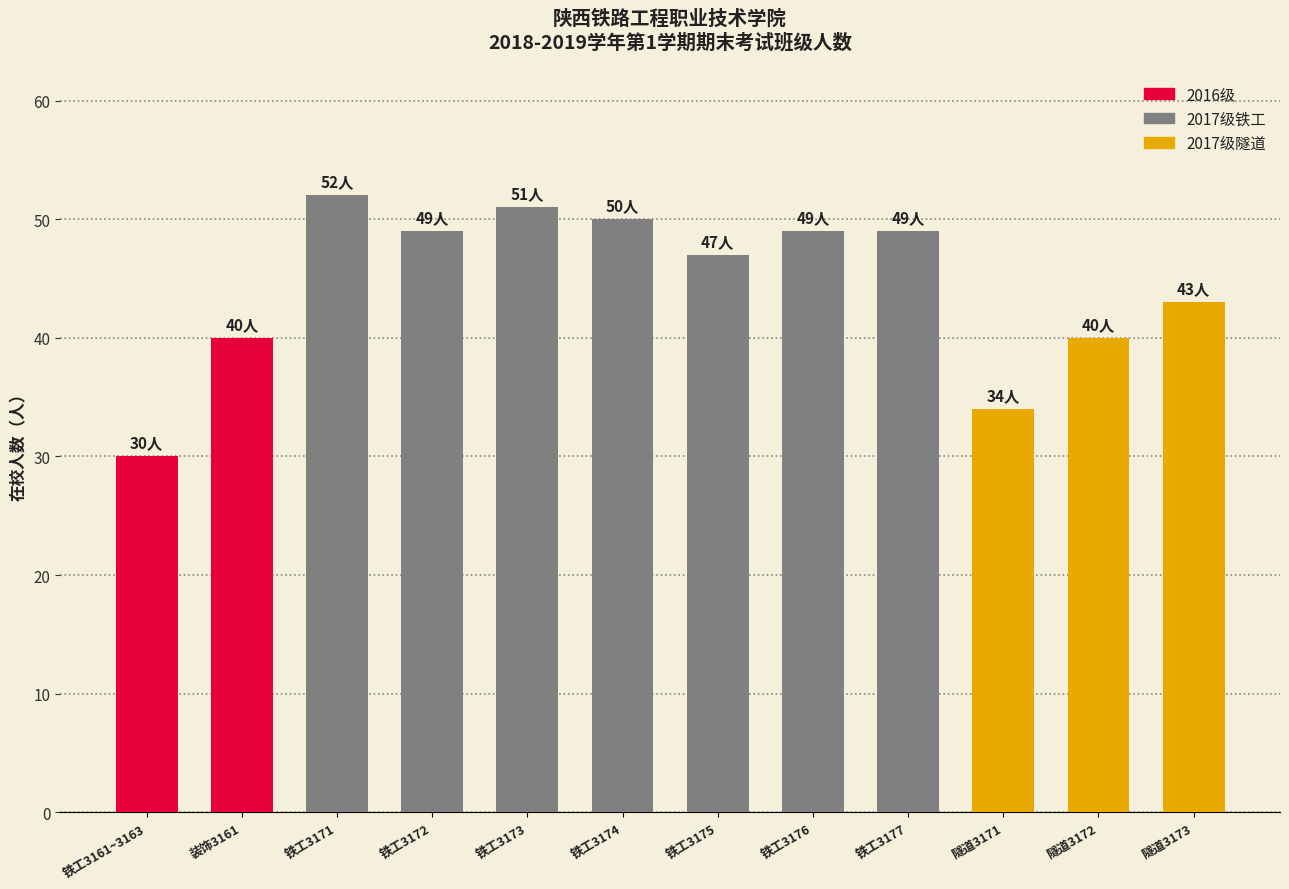

Is it true that the value at 铁工3174 is 81?

False